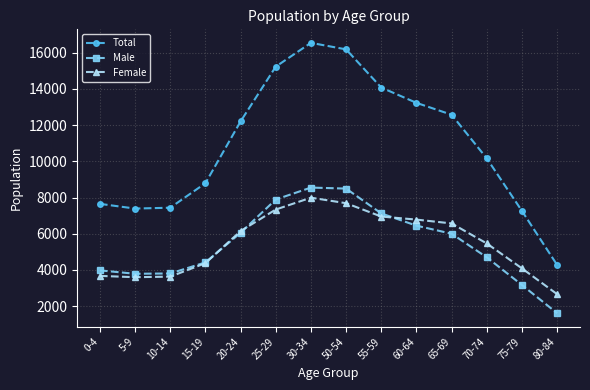

At which label is Total closest to 10408?

70-74